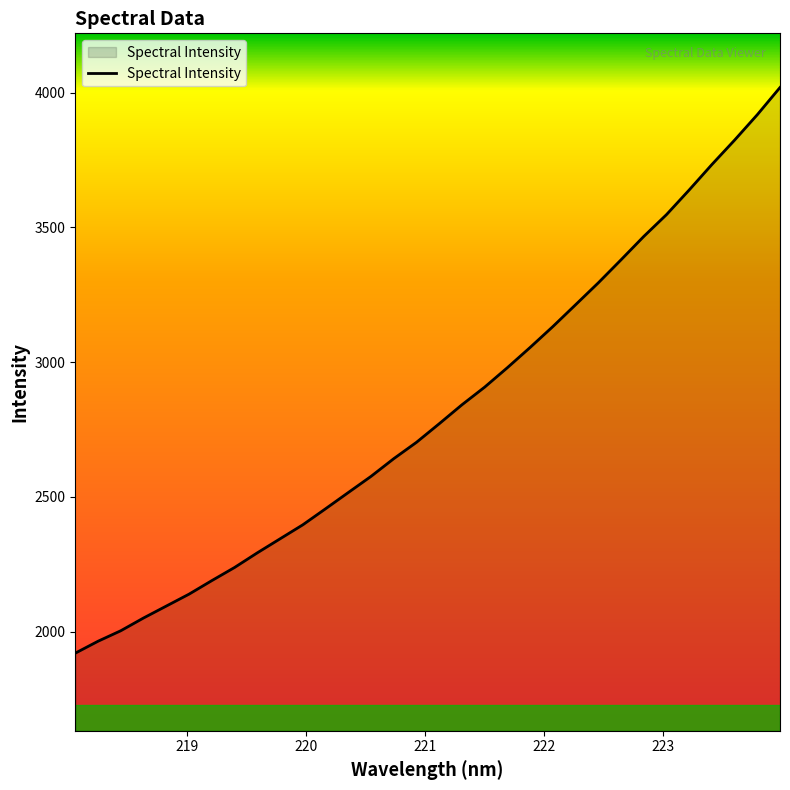

What is the difference between the maximum and minimum values?

2098.9